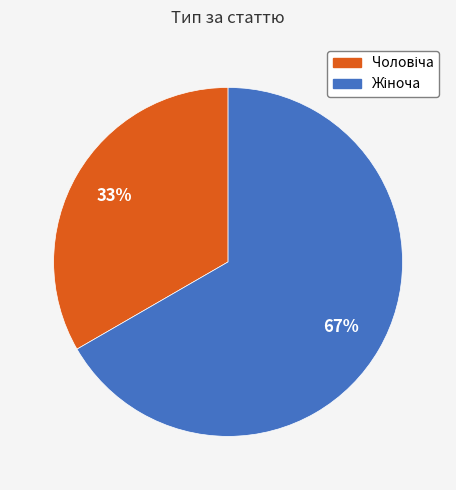

To the nearest percent, what is the average slice percentage?

50%